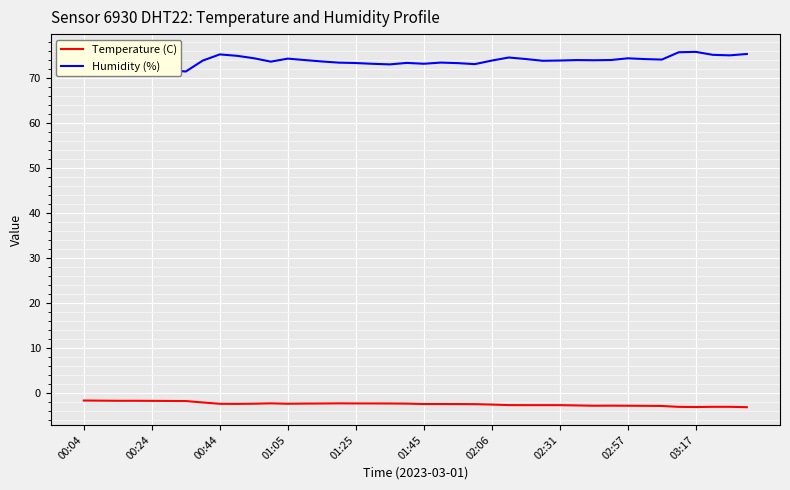

Which series has the largest total across all categories?

Humidity (%)